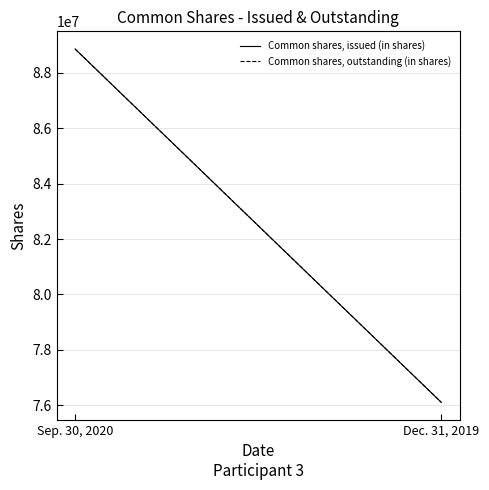

List the series in order of their peak value, lowest first.

Common shares, issued (in shares), Common shares, outstanding (in shares)